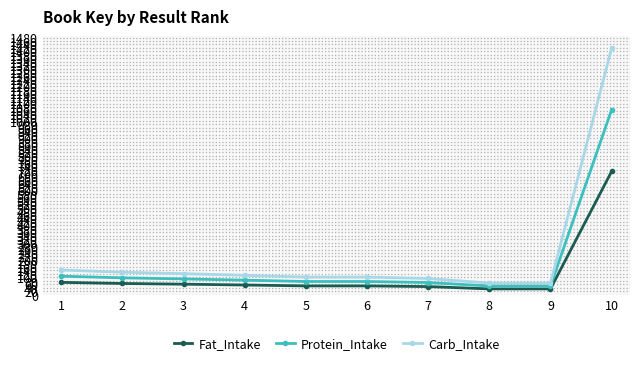

What are all the series names shown in the legend?

Fat_Intake, Protein_Intake, Carb_Intake